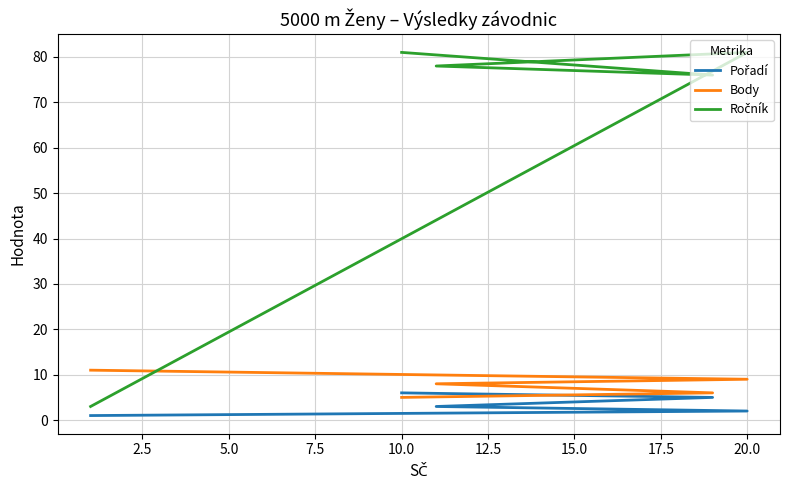

Is the value of Pořadí at 10.0 greater than the value of Ročník at 10.0?

No